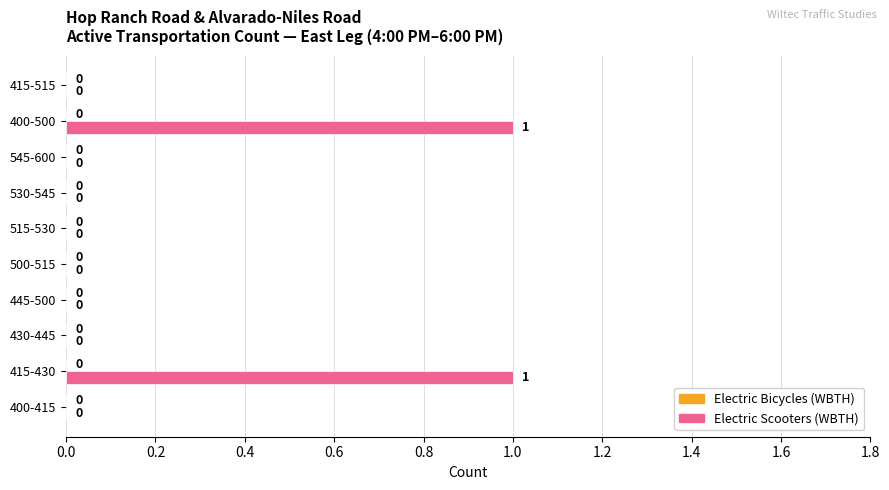

The chart shows a value of 0 at 430-445. True or false?

True